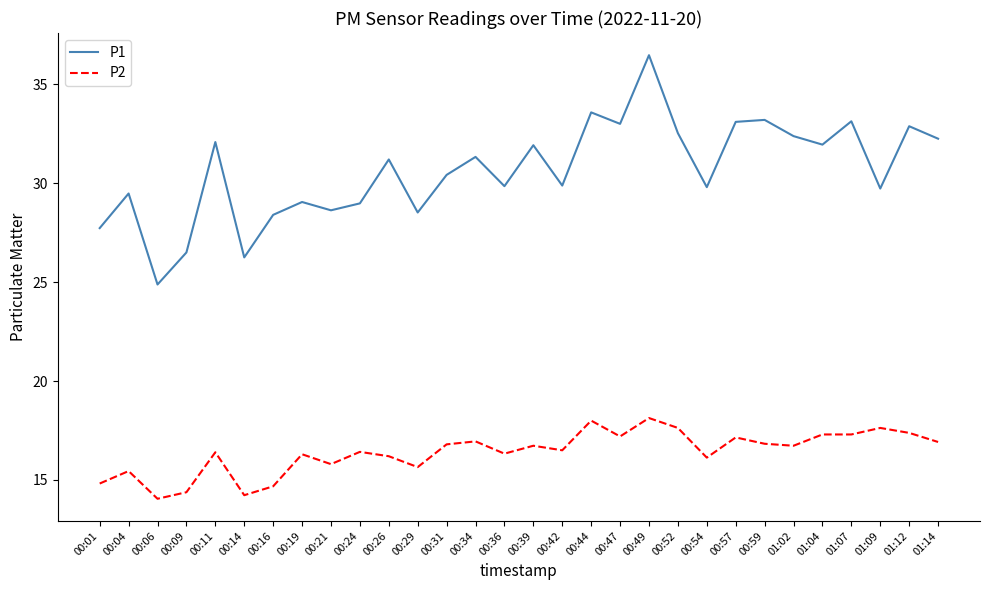

Between 00:06 and 00:11, which series saw the biggest shift?

P1